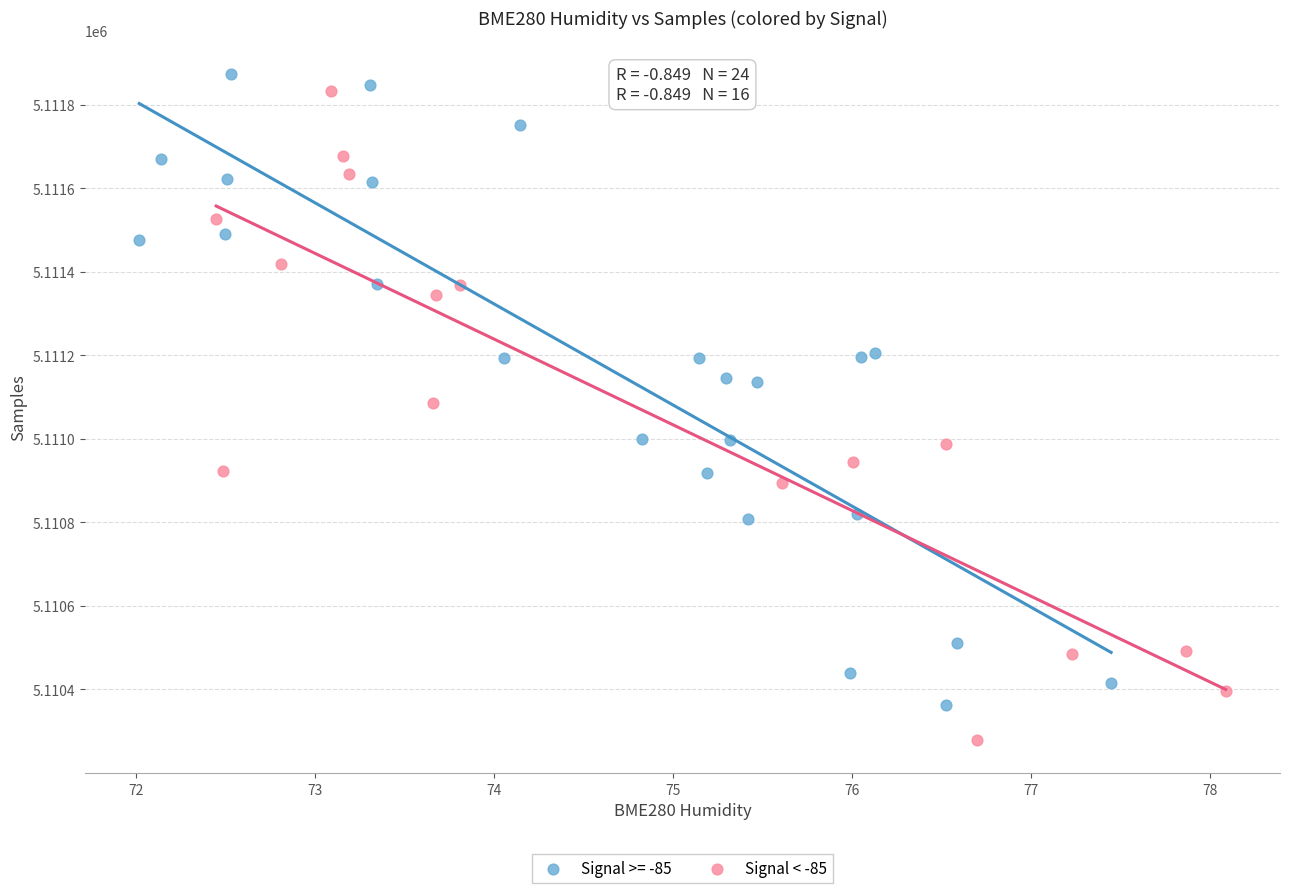

Which series reaches the minimum Y coordinate?

Signal < -85